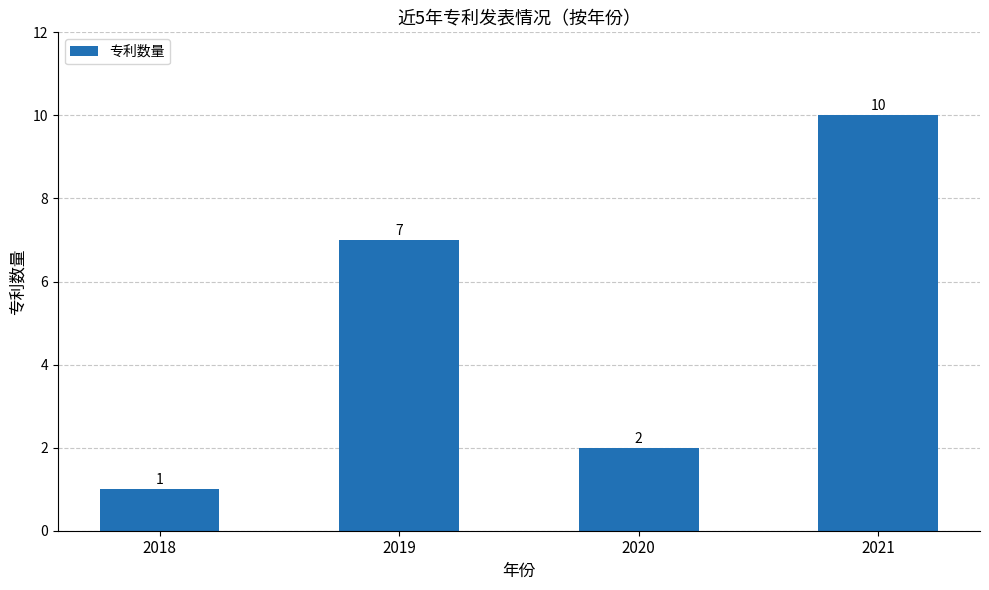

Which category has the lowest value across all series?

2018